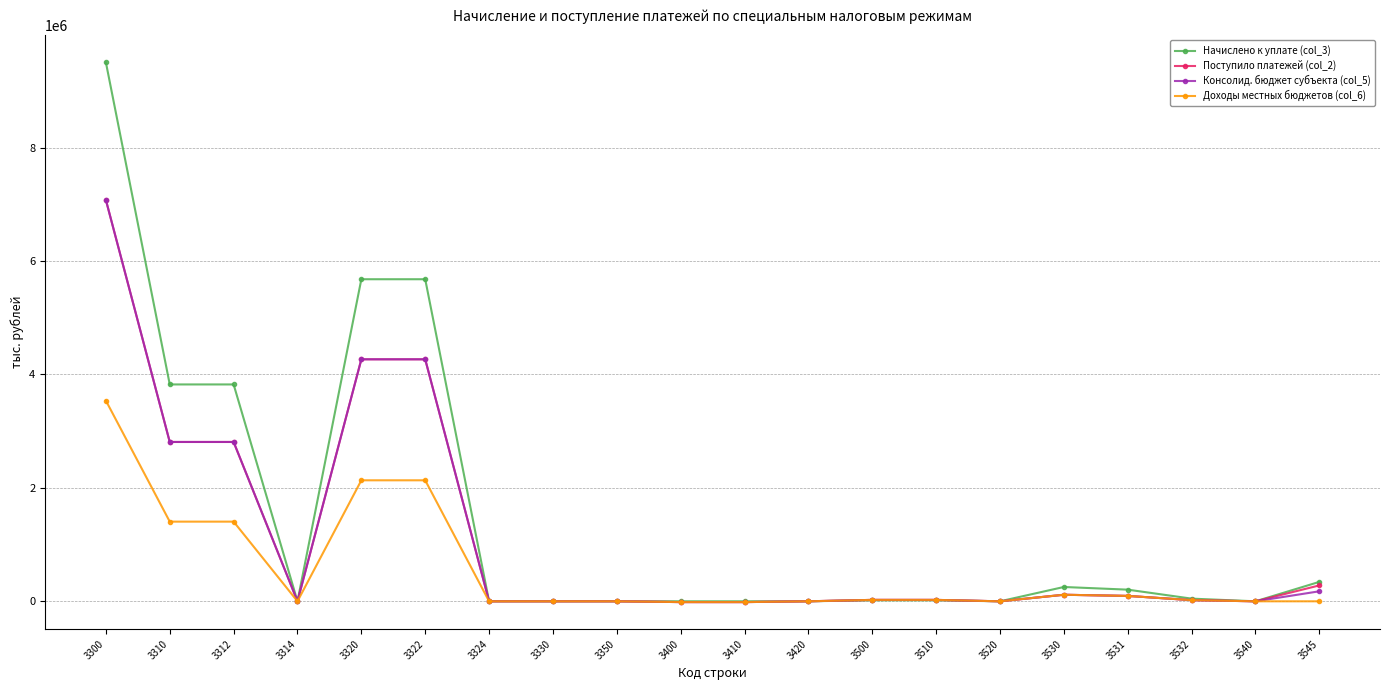

What is the greatest value displayed?

9503924